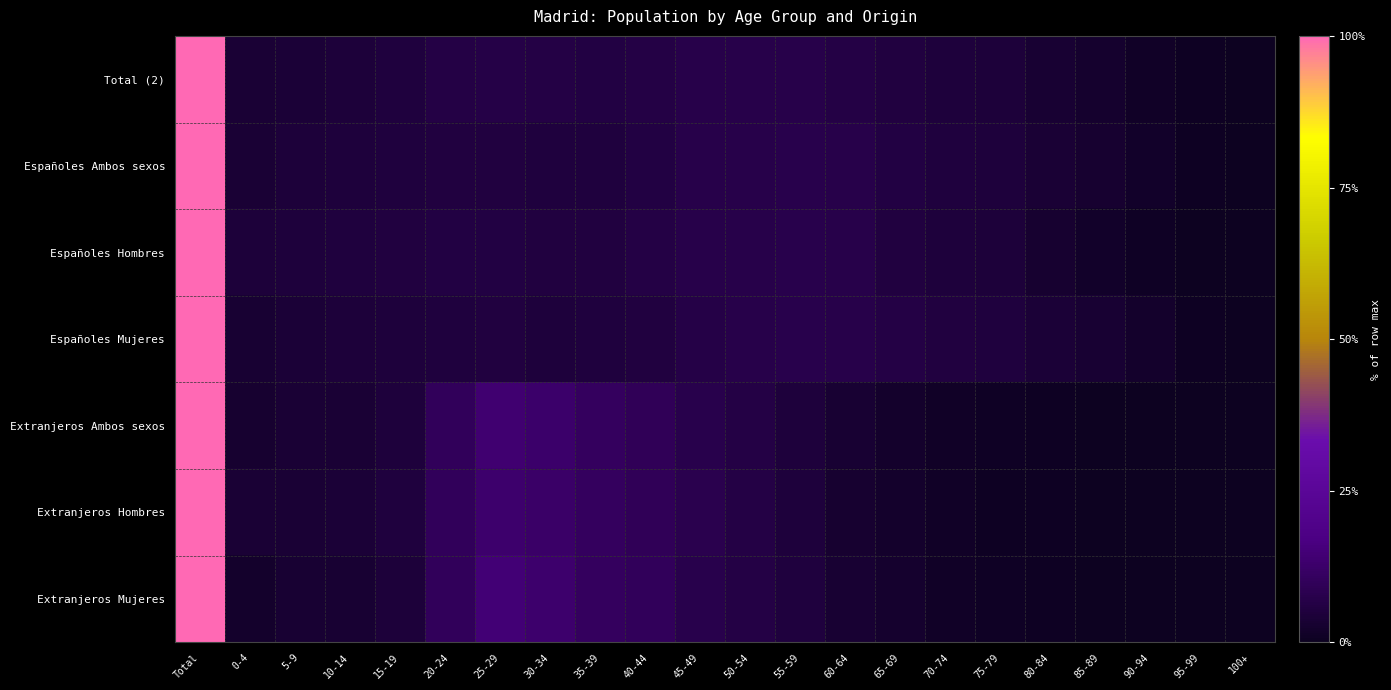

Reading left to right, what are all the values shown in this chart?

Total (2): Total=100.0	0-4=3.8	5-9=4.3	10-14=4.6	15-19=5.2	20-24=6.3	25-29=6.8	30-34=6.3	35-39=6.1	40-44=6.6	45-49=7.2	50-54=7.0	55-59=7.3	60-64=6.6	65-69=5.5	70-74=4.8	75-79=4.4	80-84=3.2	85-89=2.4	90-94=1.4	95-99=0.4	100+=0.1
Españoles Ambos sexos: Total=100.0	0-4=3.9	5-9=4.4	10-14=4.7	15-19=5.3	20-24=5.8	25-29=5.7	30-34=5.3	35-39=5.3	40-44=6.1	45-49=7.1	50-54=7.1	55-59=7.6	60-64=7.1	65-69=6.0	70-74=5.3	75-79=4.9	80-84=3.6	85-89=2.7	90-94=1.6	95-99=0.5	100+=0.1
Españoles Hombres: Total=100.0	0-4=4.3	5-9=4.8	10-14=5.1	15-19=5.8	20-24=6.2	25-29=6.0	30-34=5.6	35-39=5.6	40-44=6.3	45-49=7.2	50-54=7.3	55-59=7.6	60-64=7.0	65-69=5.6	70-74=4.9	75-79=4.5	80-84=3.0	85-89=1.9	90-94=1.0	95-99=0.2	100+=0.0
Españoles Mujeres: Total=100.0	0-4=3.5	5-9=4.0	10-14=4.3	15-19=4.8	20-24=5.4	25-29=5.5	30-34=5.0	35-39=5.1	40-44=5.9	45-49=6.9	50-54=7.0	55-59=7.6	60-64=7.1	65-69=6.3	70-74=5.6	75-79=5.3	80-84=4.1	85-89=3.4	90-94=2.2	95-99=0.7	100+=0.1
Extranjeros Ambos sexos: Total=100.0	0-4=2.9	5-9=3.6	10-14=3.6	15-19=4.7	20-24=10.0	25-29=13.9	30-34=12.7	35-39=10.7	40-44=9.7	45-49=7.8	50-54=6.3	55-59=5.1	60-64=3.2	65-69=2.3	70-74=1.4	75-79=0.9	80-84=0.6	85-89=0.3	90-94=0.1	95-99=0.0	100+=0.0
Extranjeros Hombres: Total=100.0	0-4=3.9	5-9=3.7	10-14=4.2	15-19=5.2	20-24=10.1	25-29=13.2	30-34=12.3	35-39=10.7	40-44=9.6	45-49=8.0	50-54=6.3	55-59=4.8	60-64=3.1	65-69=2.0	70-74=1.3	75-79=0.6	80-84=0.6	85-89=0.2	90-94=0.1	95-99=0.0	100+=0.0
Extranjeros Mujeres: Total=100.0	0-4=2.2	5-9=3.4	10-14=3.2	15-19=4.3	20-24=10.0	25-29=14.5	30-34=13.0	35-39=10.8	40-44=9.9	45-49=7.6	50-54=6.3	55-59=5.3	60-64=3.3	65-69=2.6	70-74=1.4	75-79=1.1	80-84=0.7	85-89=0.3	90-94=0.2	95-99=0.0	100+=0.0